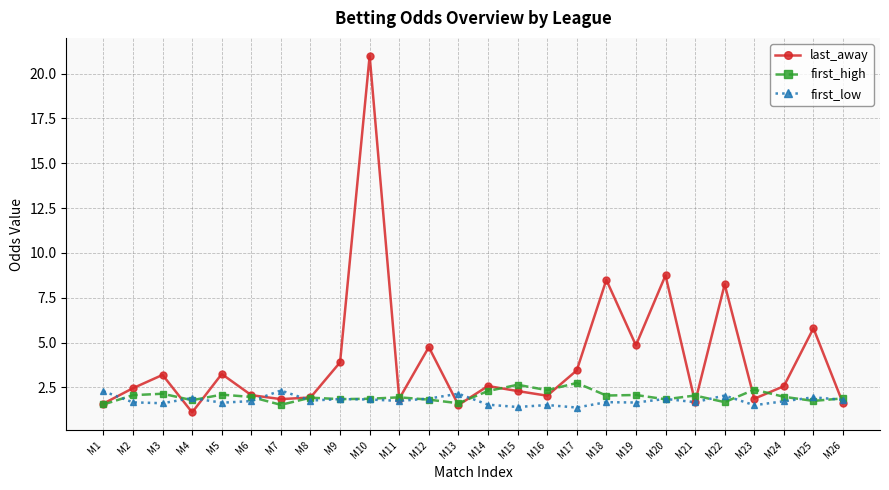

Which series has the largest total across all categories?

last_away